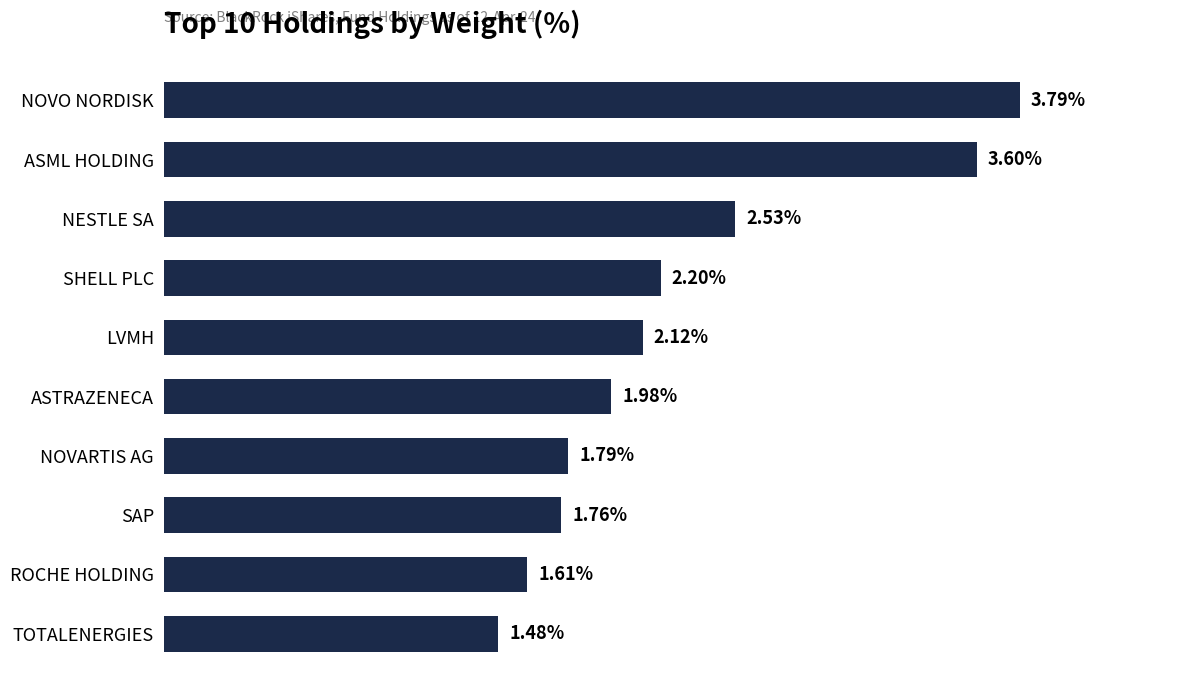

Rank the categories by value from highest to lowest.

NOVO NORDISK, ASML HOLDING, NESTLE SA, SHELL PLC, LVMH, ASTRAZENECA, NOVARTIS AG, SAP, ROCHE HOLDING, TOTALENERGIES